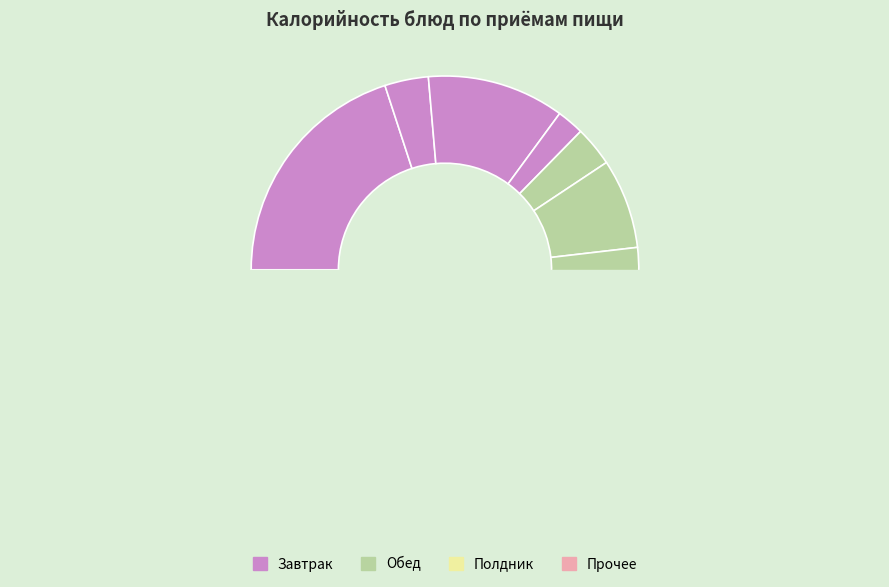

Which slice is the largest?

Вареники с творогом